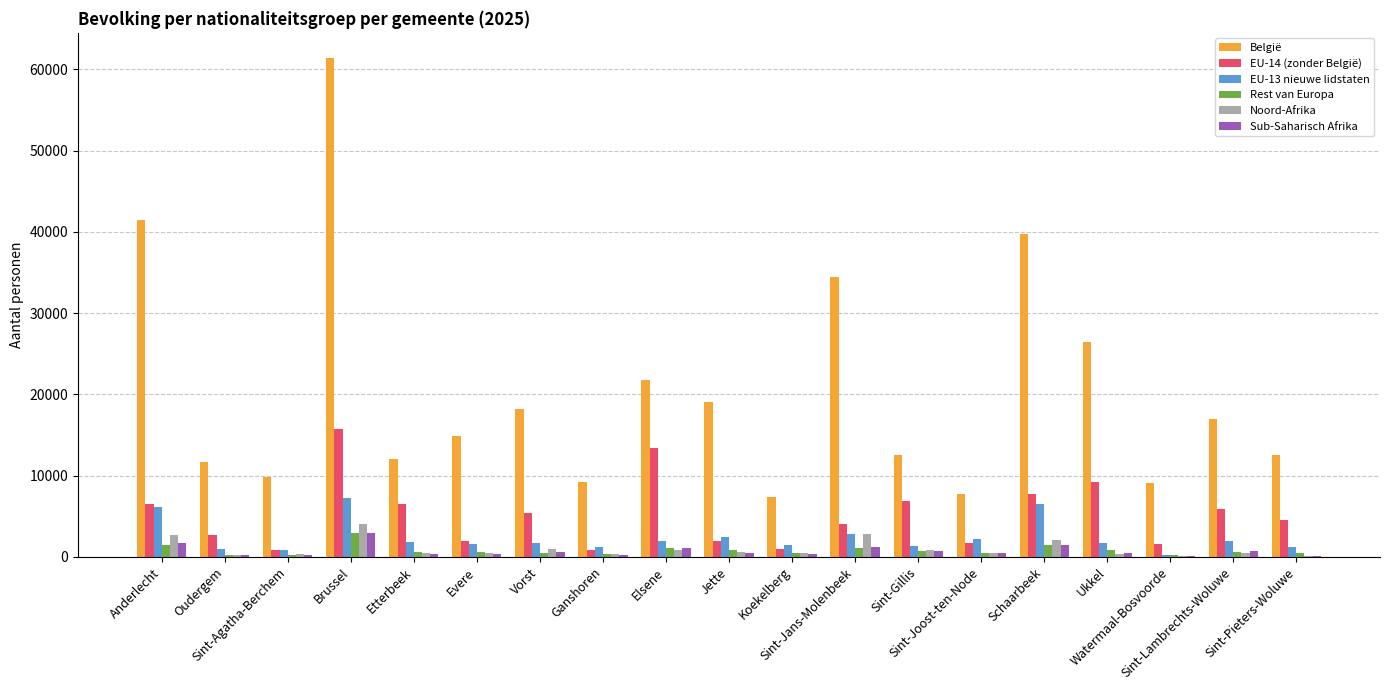

Where does the Noord-Afrika series first go above 503?

Anderlecht